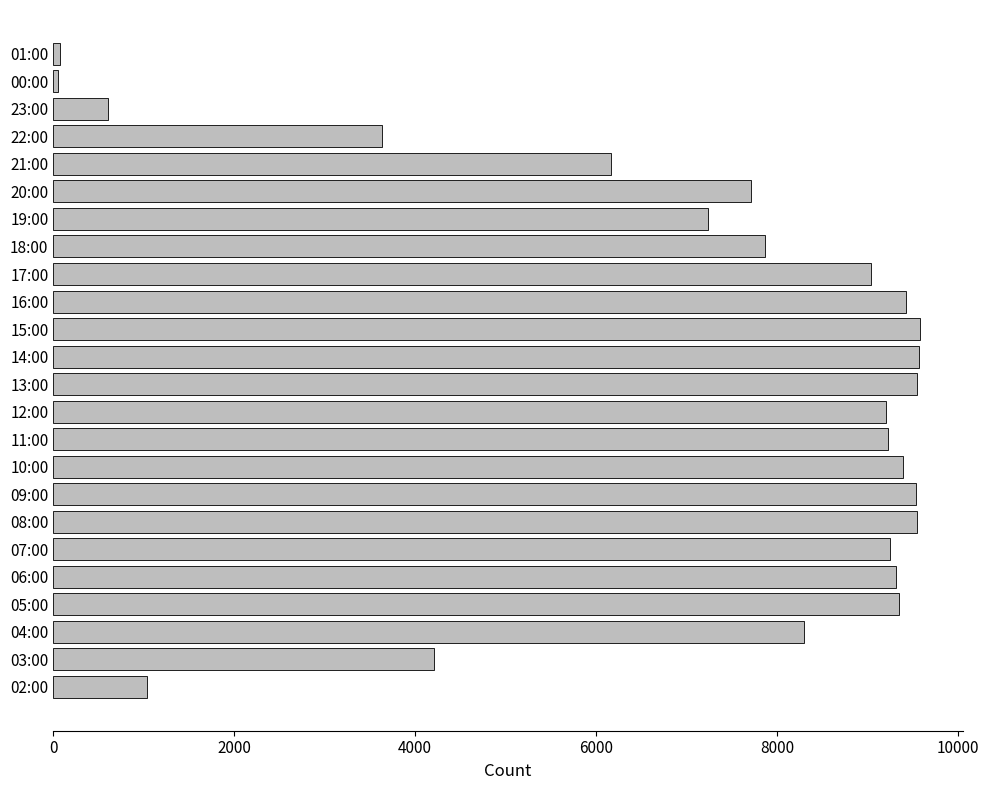

How many bars are there in total?

24